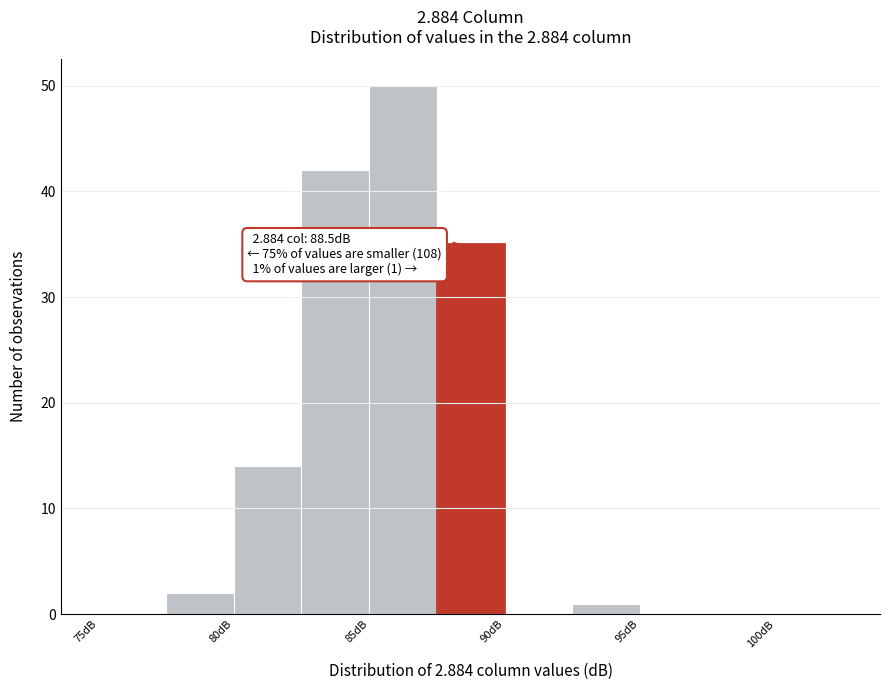

Which range on the x-axis has the tallest bar?

85.0 to 87.5